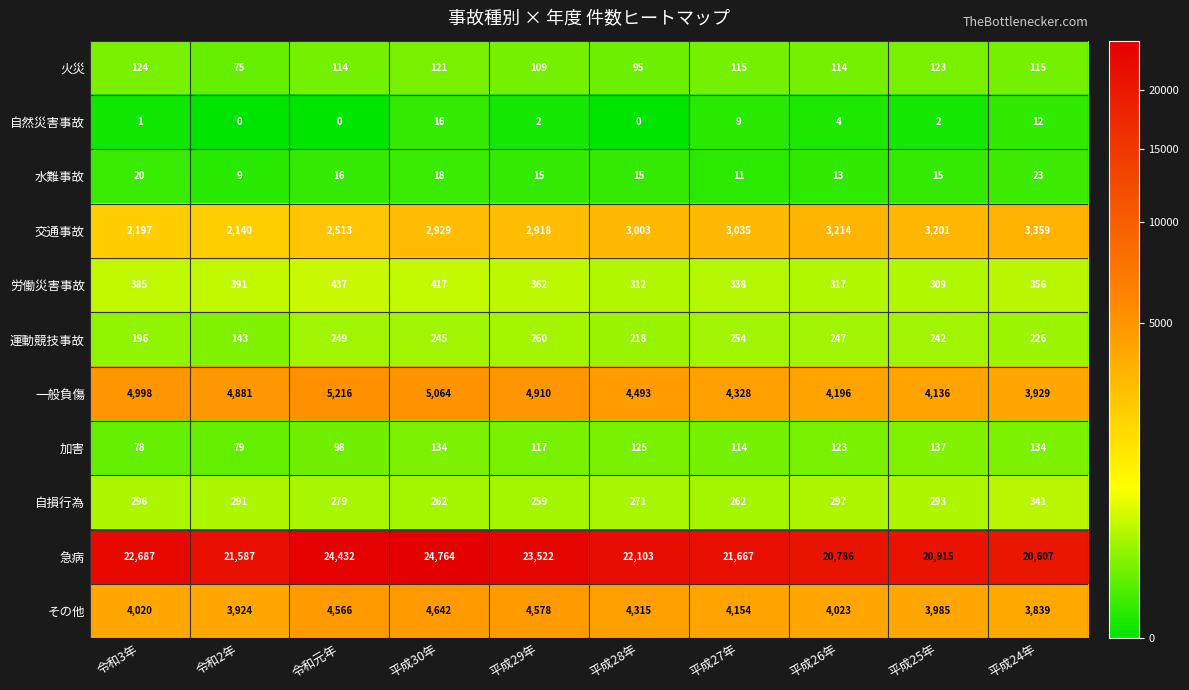

True or false: 一般負傷 has a value of 6239 at 平成28年.

False